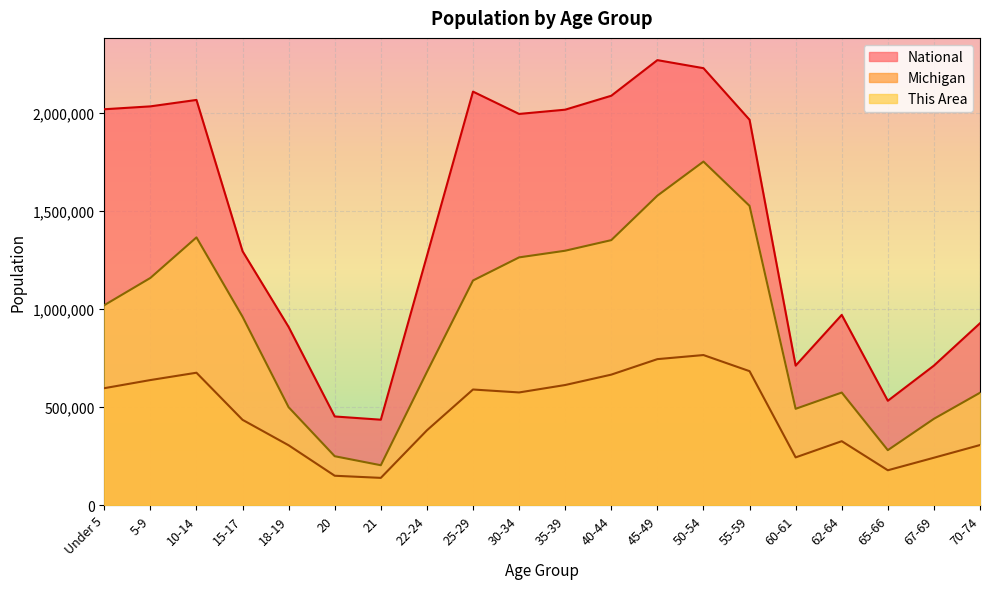

Rank the categories by Michigan value from lowest to highest.

21, 20, 65-66, 67-69, 60-61, 18-19, 70-74, 62-64, 22-24, 15-17, 30-34, 25-29, Under 5, 35-39, 5-9, 40-44, 10-14, 55-59, 45-49, 50-54